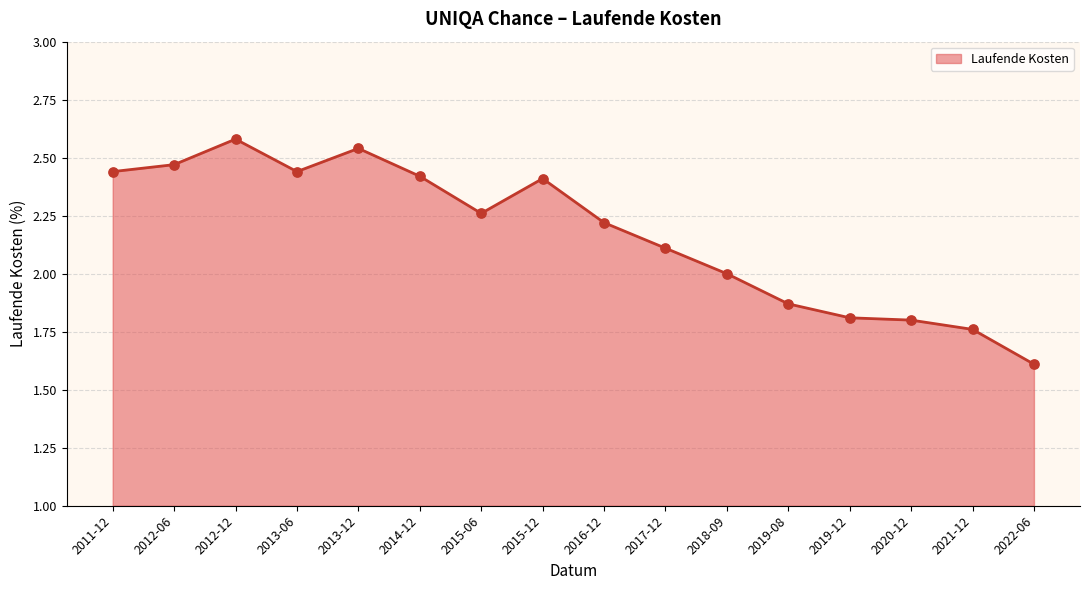

Between 2012-12 and 2012-06, which is larger?

2012-12